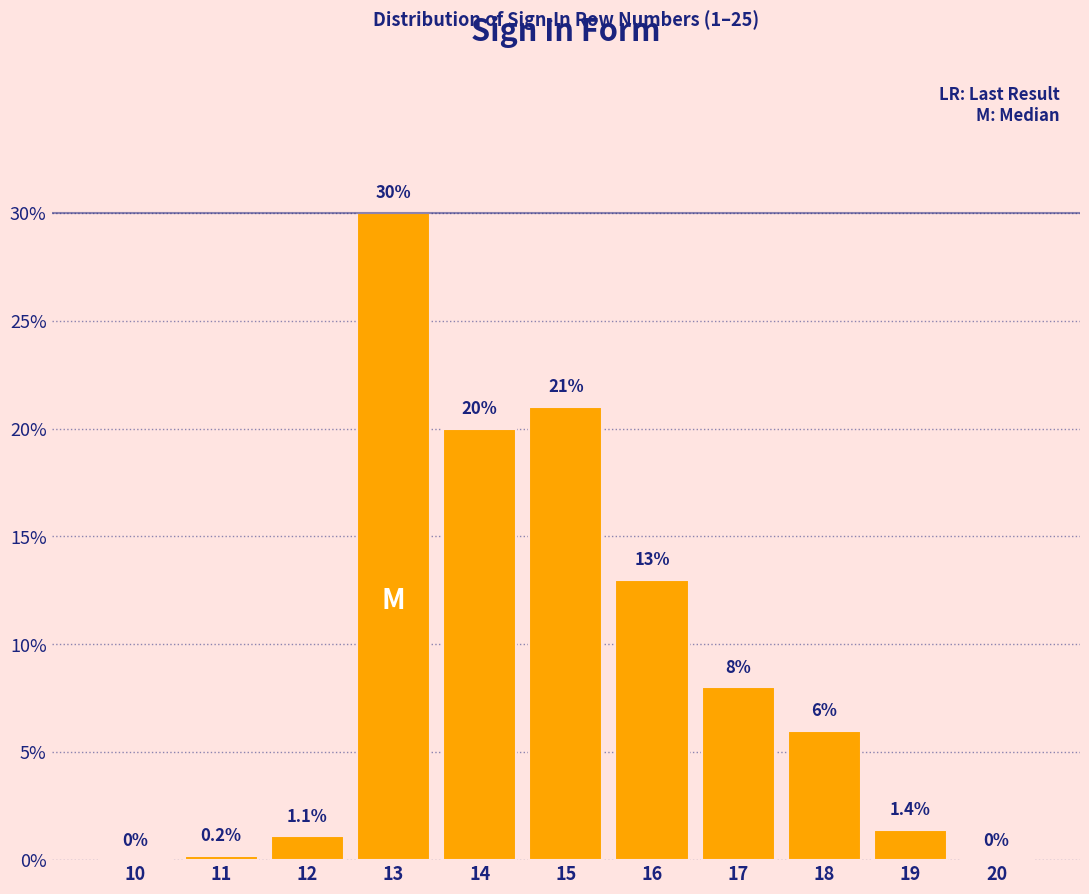

Reading left to right, transcribe all the data shown in this chart.

10=0.0	11=0.2	12=1.1	13=30.0	14=20.0	15=21.0	16=13.0	17=8.0	18=6.0	19=1.4	20=0.0